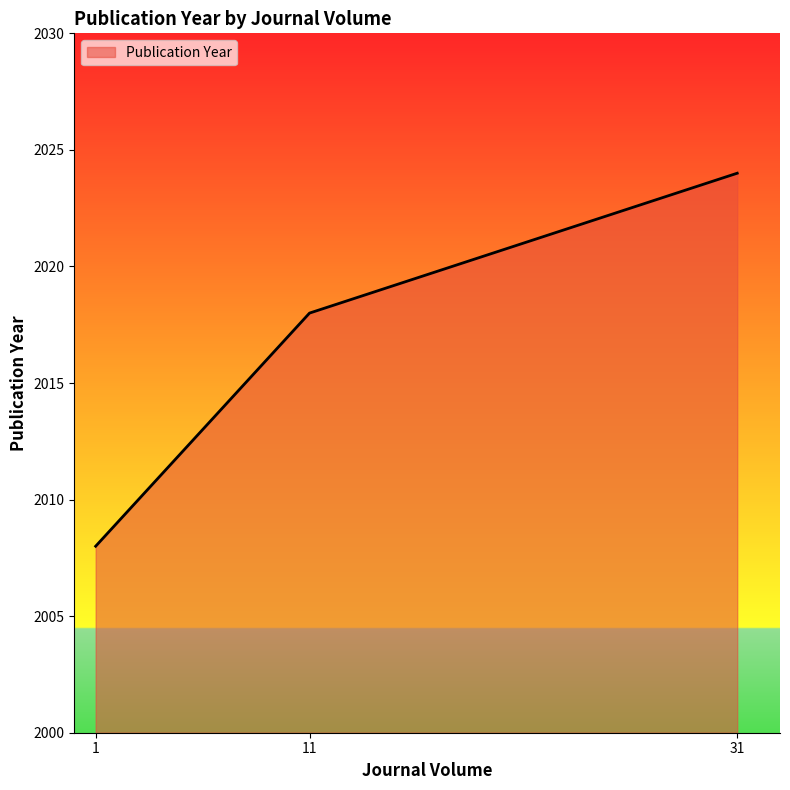

What is the approximate value at 1, to the nearest 10?

2010